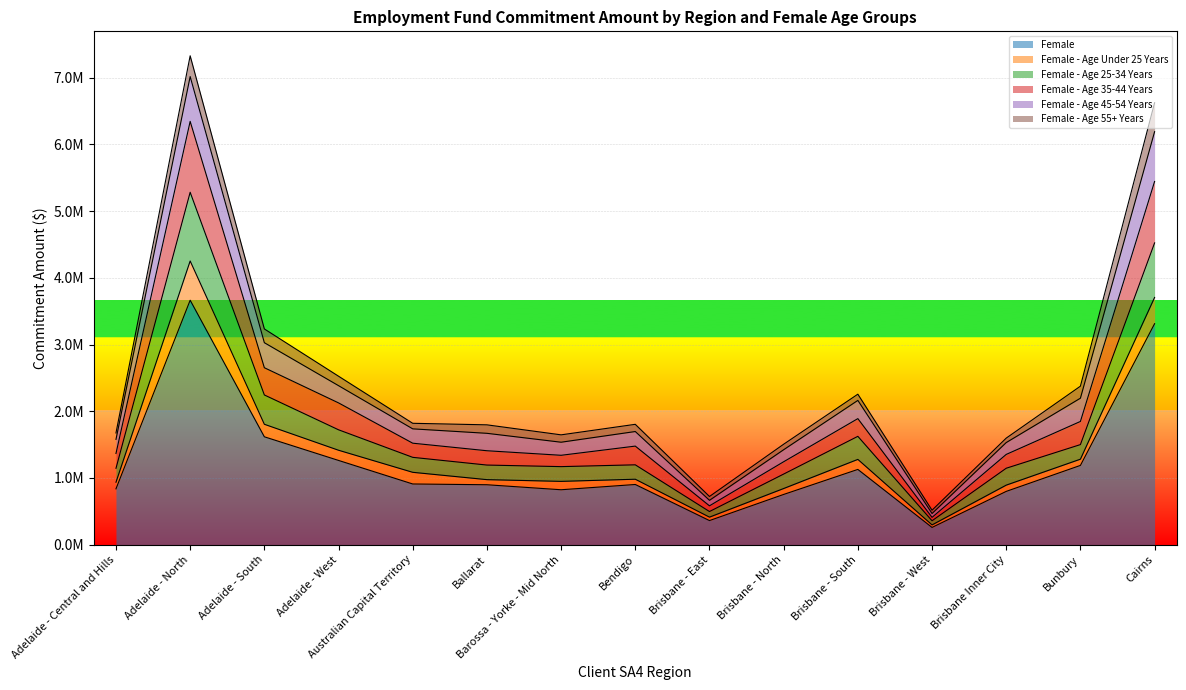

At which label does Female - Age 35-44 Years first exceed 1696205?

Adelaide - North